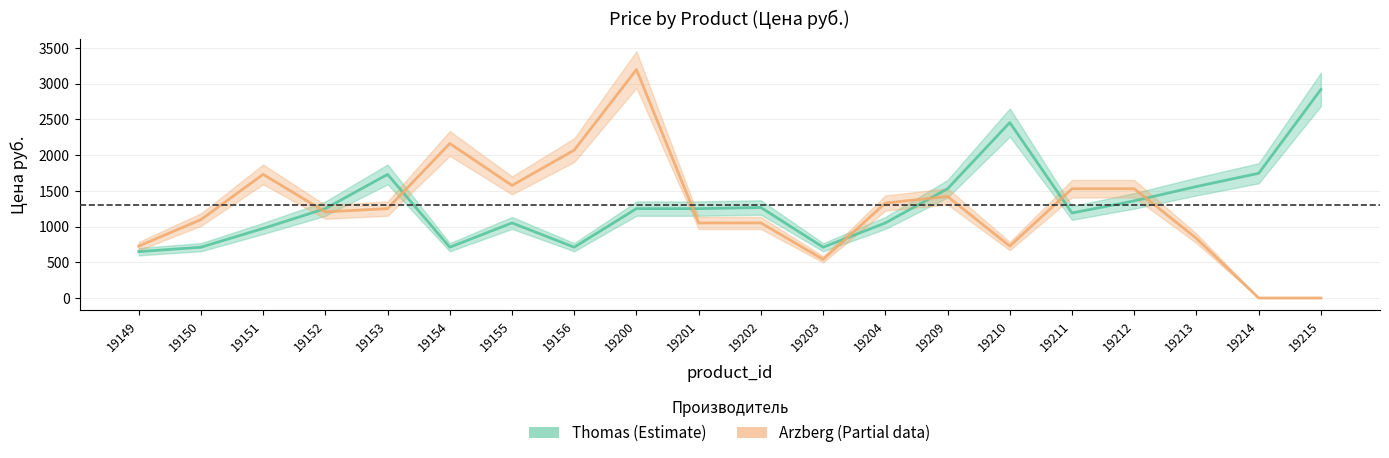

Which series has the largest total across all categories?

Thomas